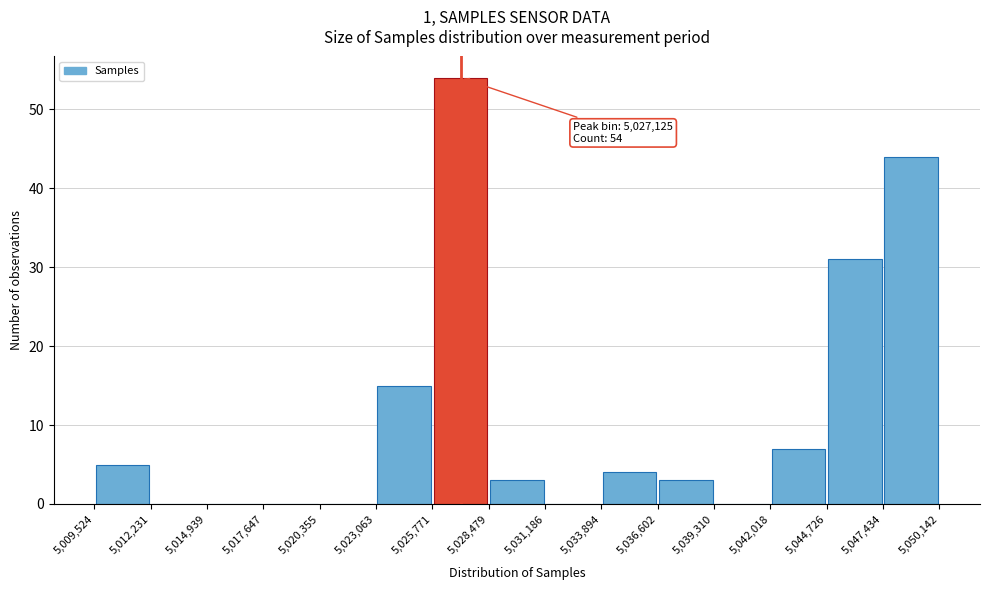

Over which range of the x-axis is the bar tallest?

5,025,771 to 5,028,479